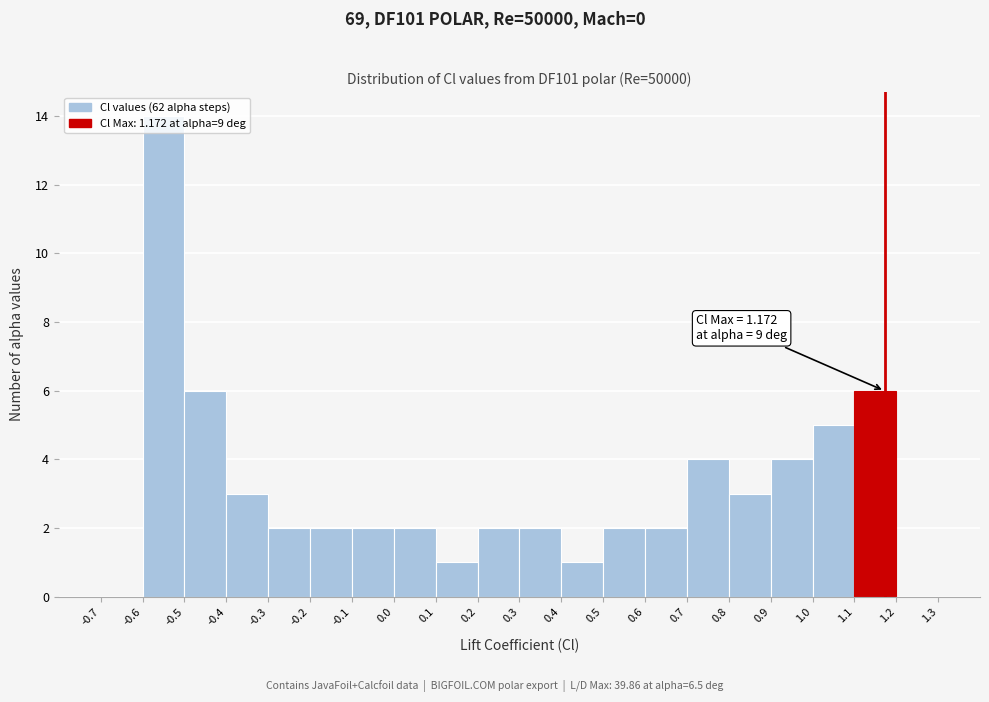

Which range on the x-axis has the tallest bar?

-0.6 to -0.5